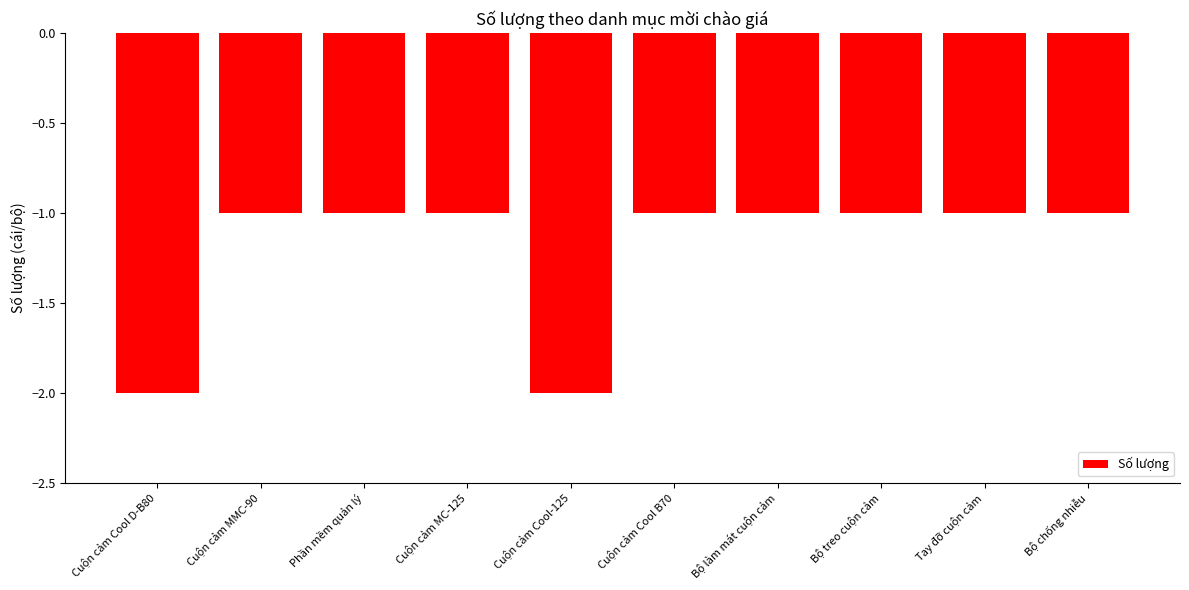

What is the label of the 3rd bar from the right?

Bộ treo cuộn cảm